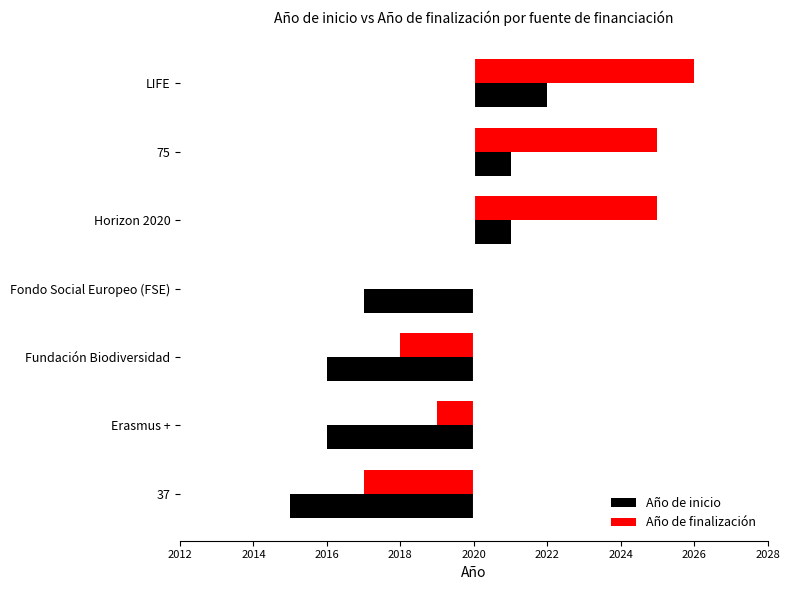

Which label corresponds to the largest value in the chart?

LIFE